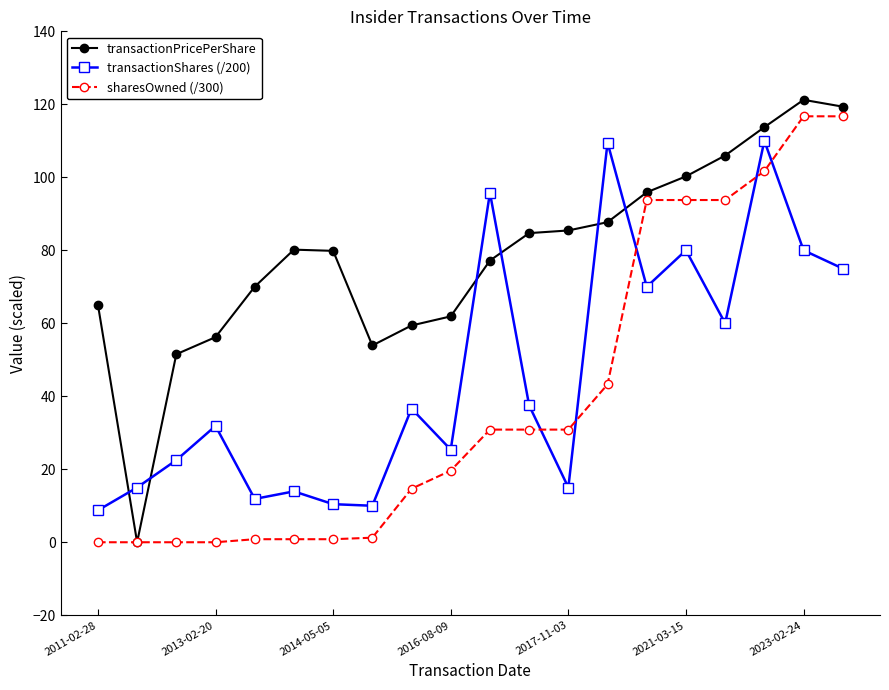

Rank the series by their average value, from lowest to highest.

sharesOwned (/300), transactionShares (/200), transactionPricePerShare